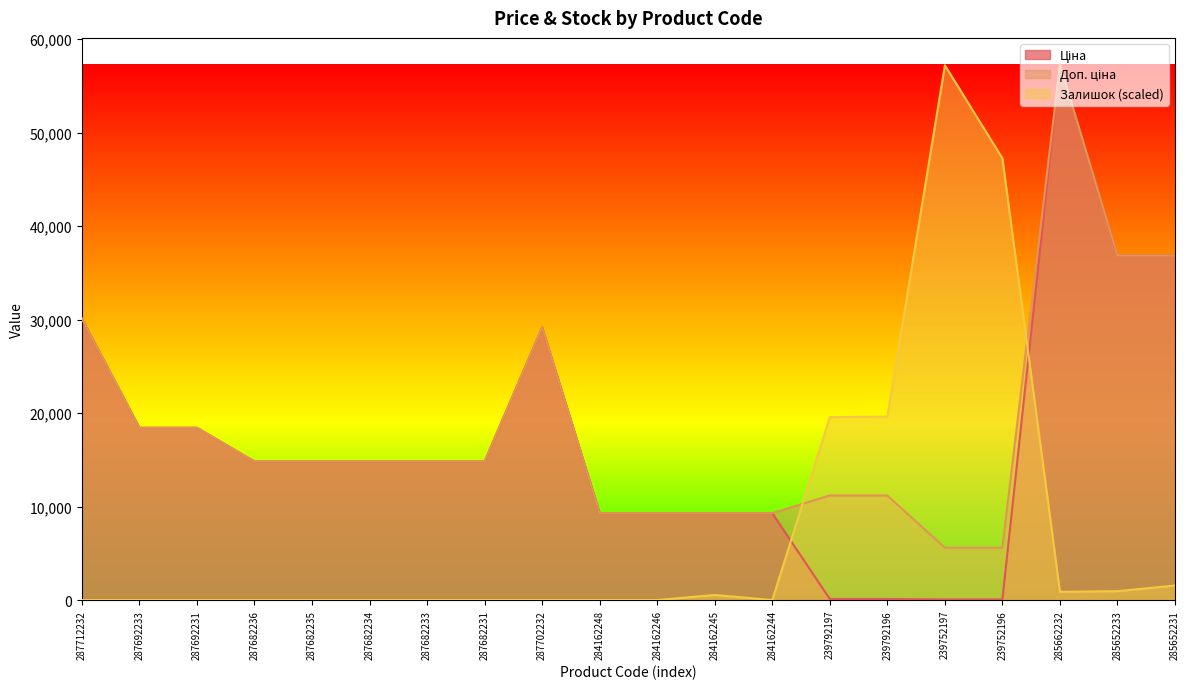

Between 284162248 and 284162244, which series saw the biggest shift?

Ціна